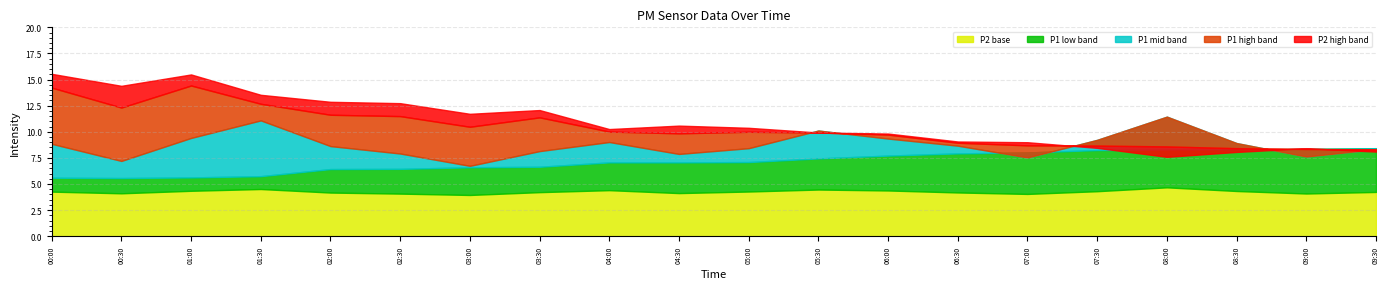

List the series in order of their peak value, highest first.

P1_high, P1, P1_low, P2_high, P2